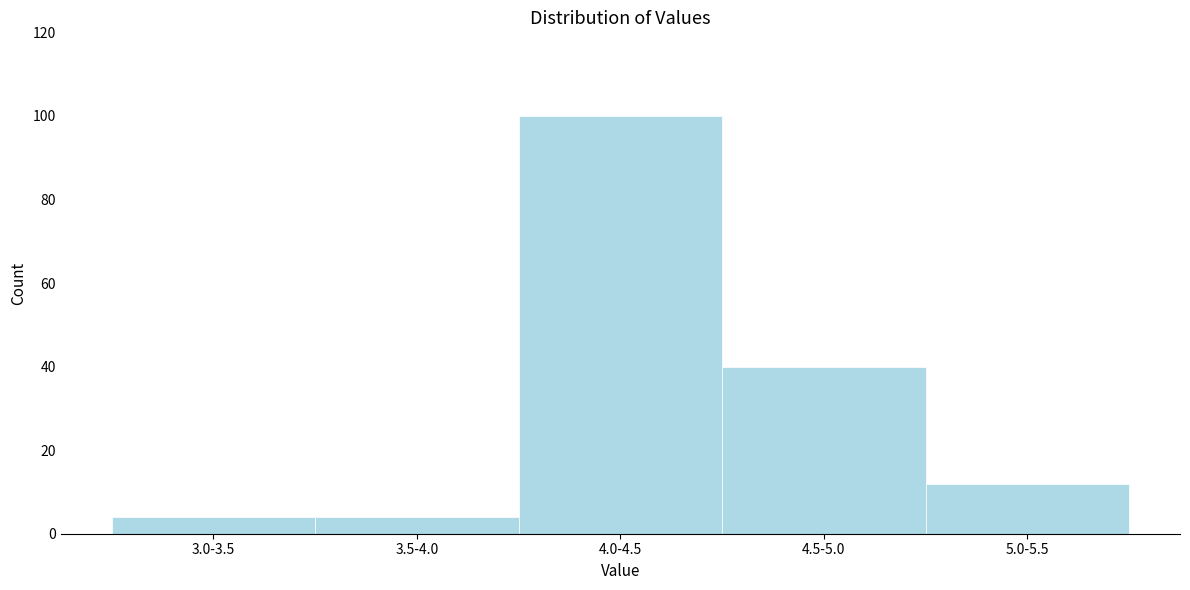

Reading right to left, what are all the values shown in this chart?

5.0-5.5=12	4.5-5.0=40	4.0-4.5=100	3.5-4.0=4	3.0-3.5=4